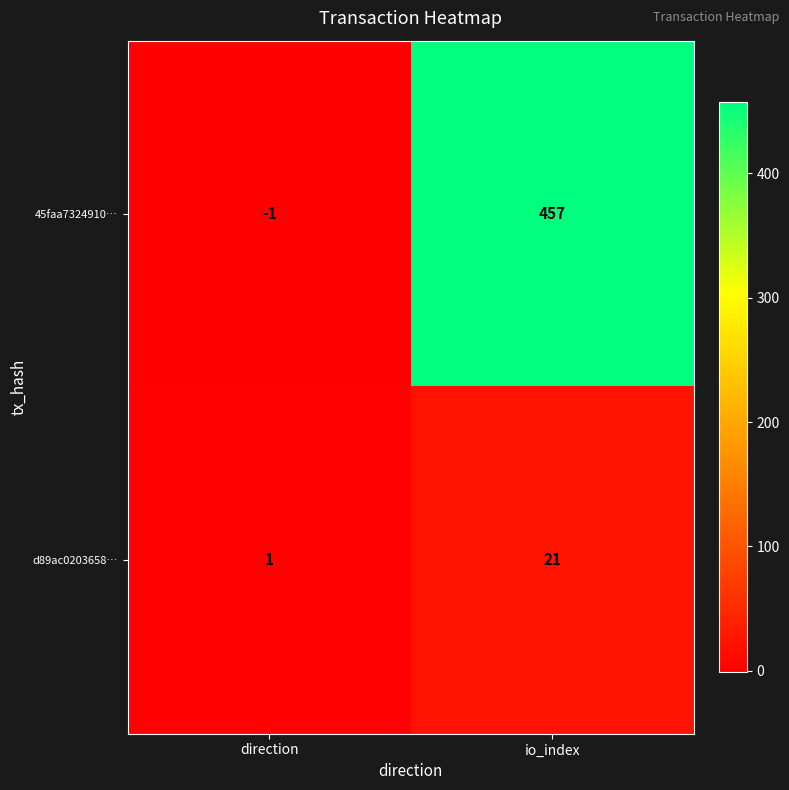

At which category is the sum across all series the highest?

io_index